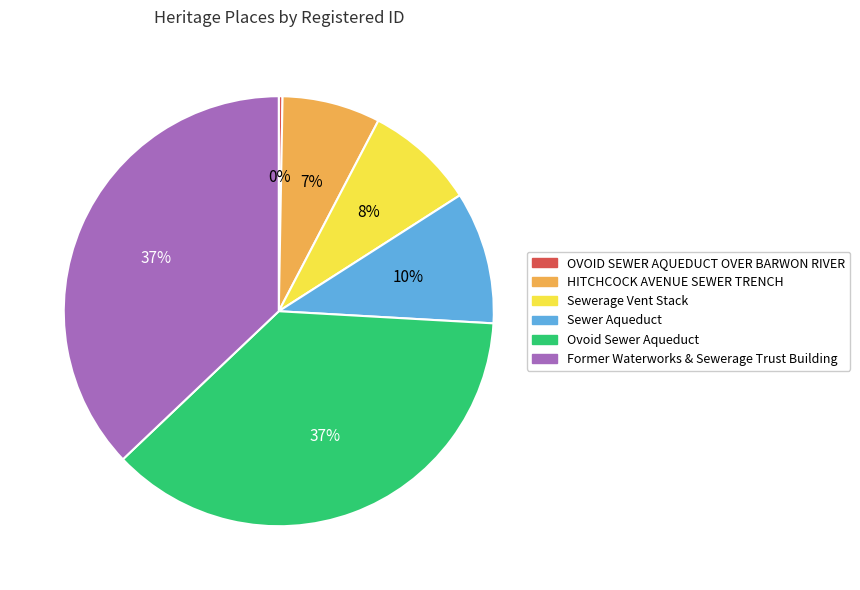

The Sewer Aqueduct slice represents 10% of the pie. True or false?

True